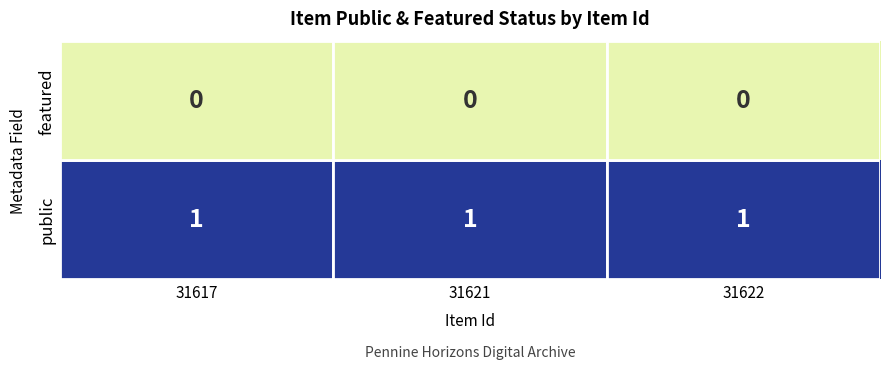

Rank the series by their average value, from lowest to highest.

featured, public